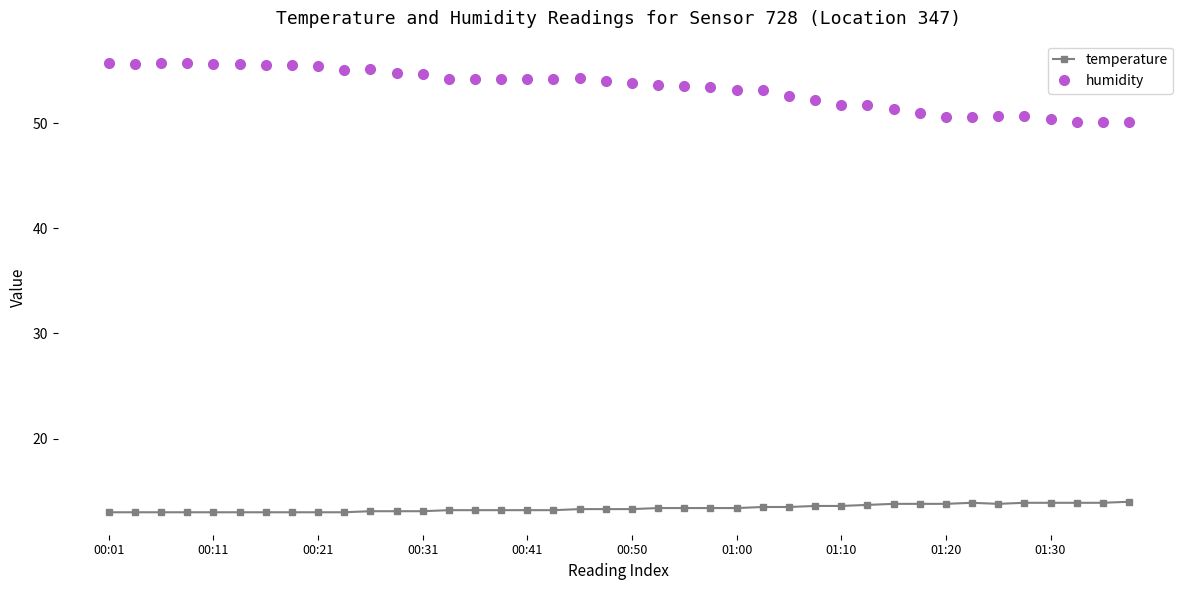

Rank the series by their average value, from highest to lowest.

humidity, temperature